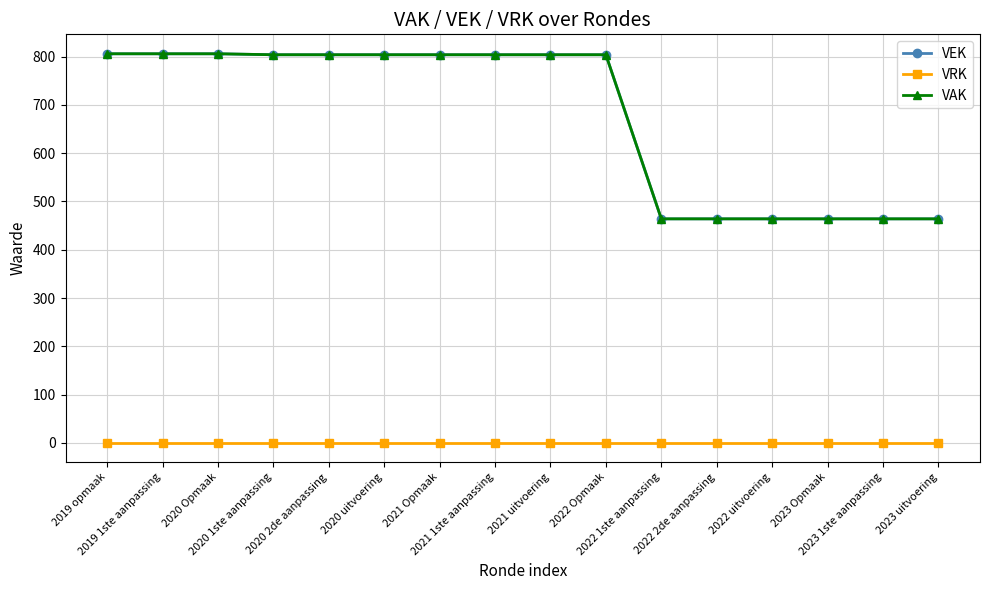

True or false: VRK and VAK cross at least once.

False